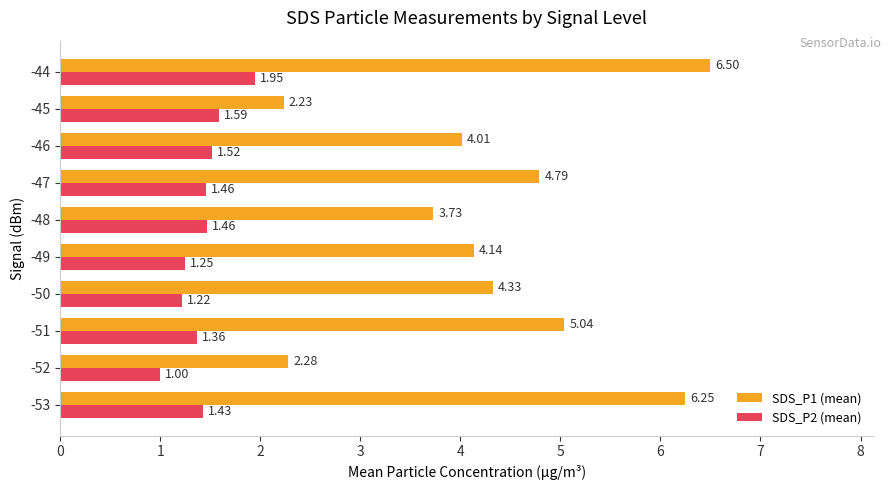

Which label corresponds to the largest value in the chart?

-44